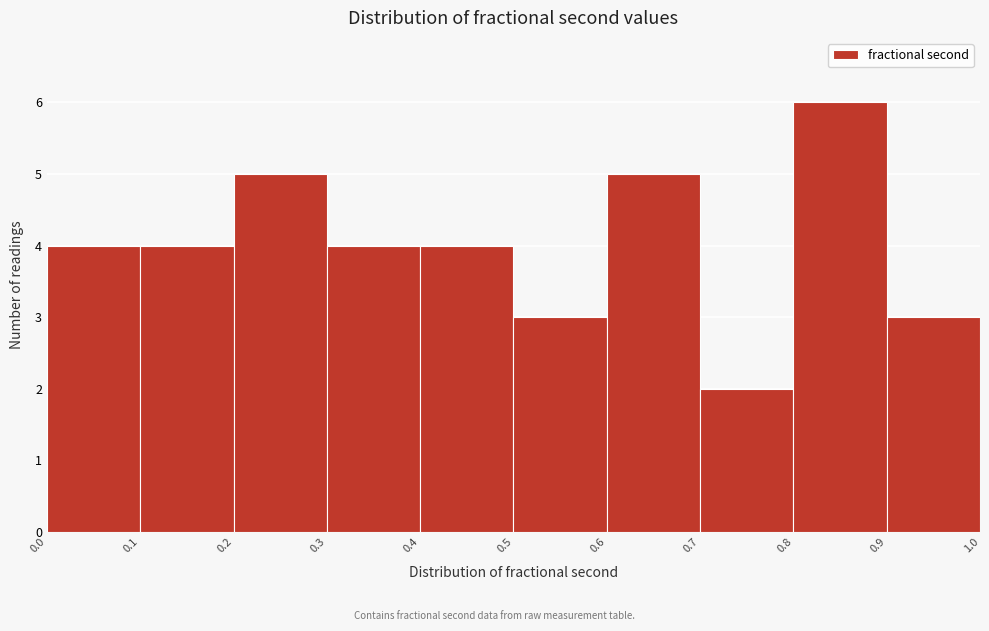

Reading left to right, transcribe this chart: for each bar, give the range it covers on the x-axis and its height. The values are not printed on the chart, so give them approximately, as read against the axis.

0.0 to 0.1: 4
0.1 to 0.2: 4
0.2 to 0.3: 5
0.3 to 0.4: 4
0.4 to 0.5: 4
0.5 to 0.6: 3
0.6 to 0.7: 5
0.7 to 0.8: 2
0.8 to 0.9: 6
0.9 to 1.0: 3